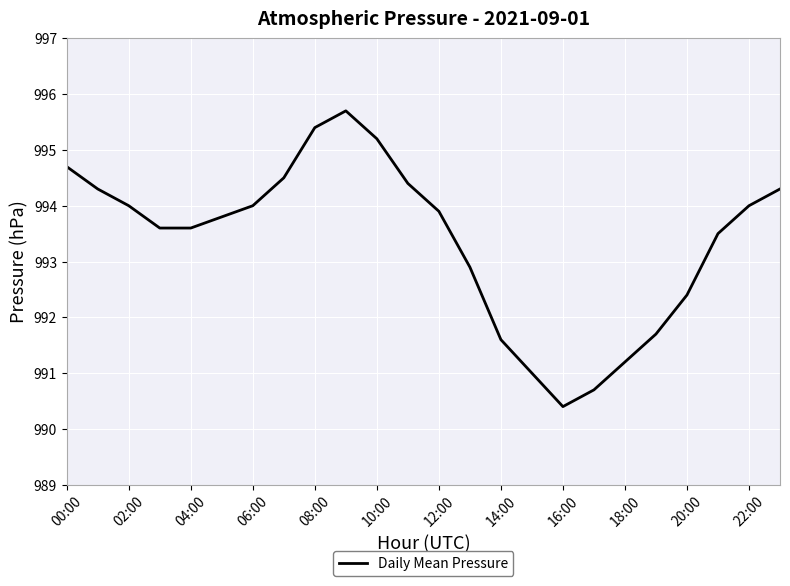

Count the number of values greater than 993.

16